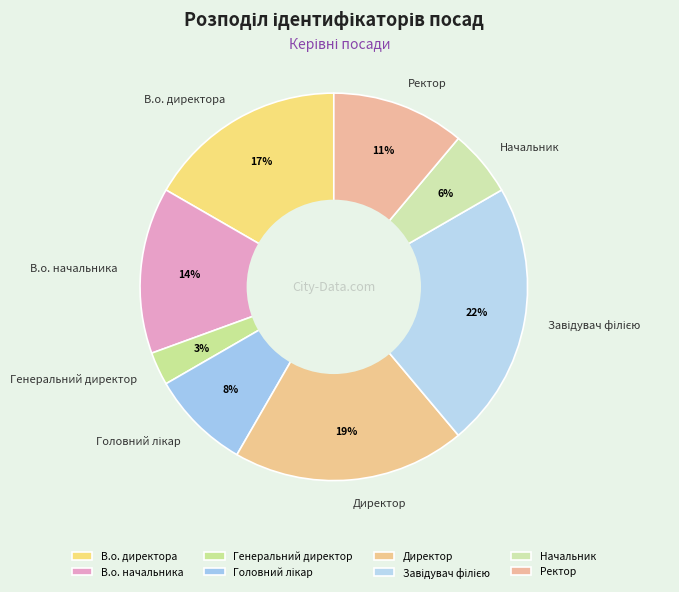

To the nearest percent, what portion does Начальник represent?

6%